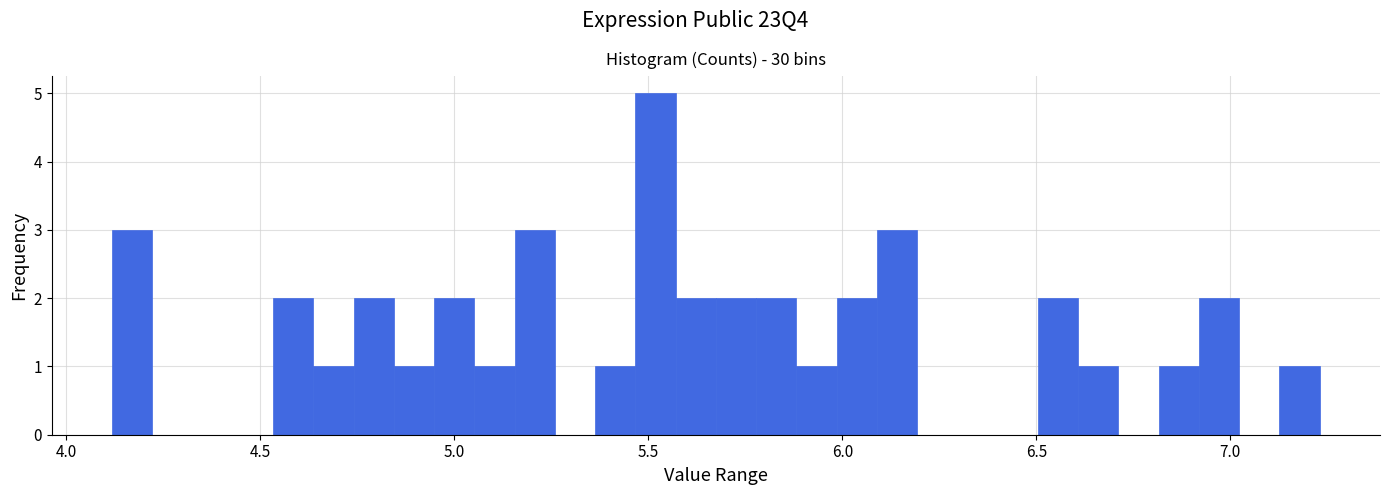

Read against the x-axis, roughly where is the centre of the tallest bar?

5.50